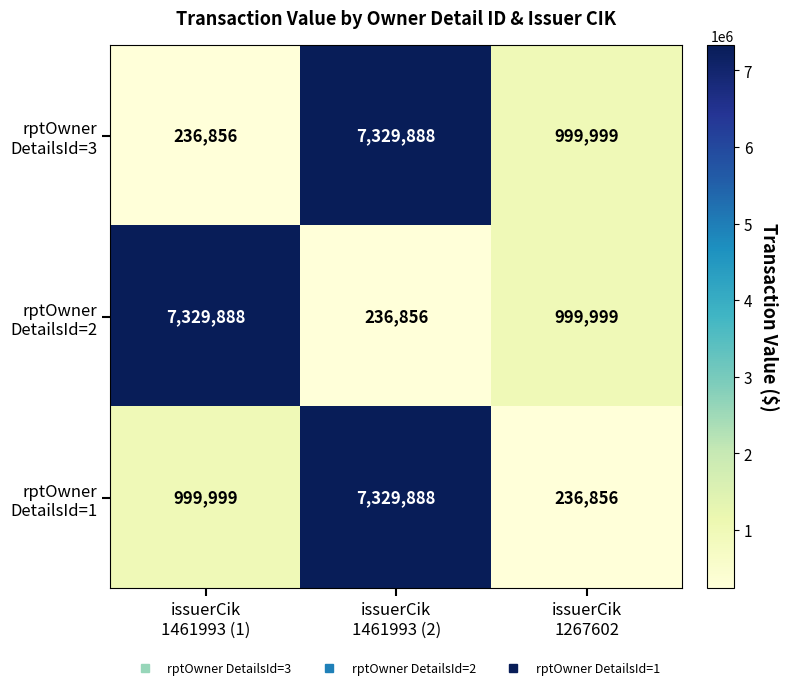

What is the greatest value displayed?

7329888